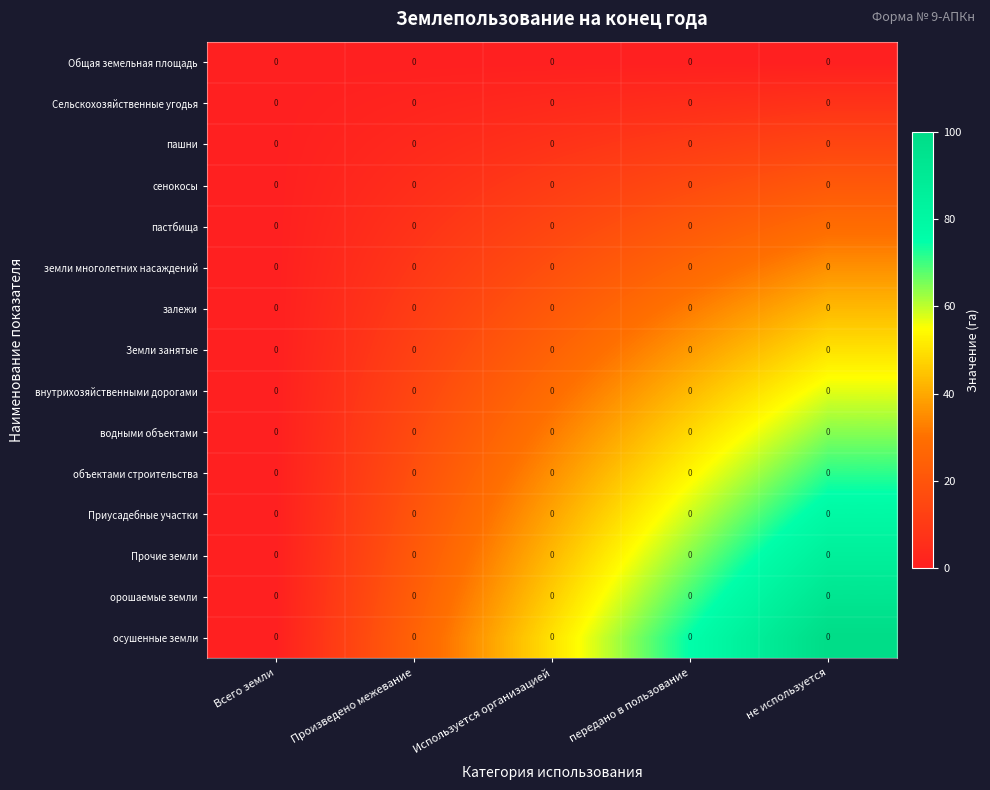

How many data points does each series have?

5